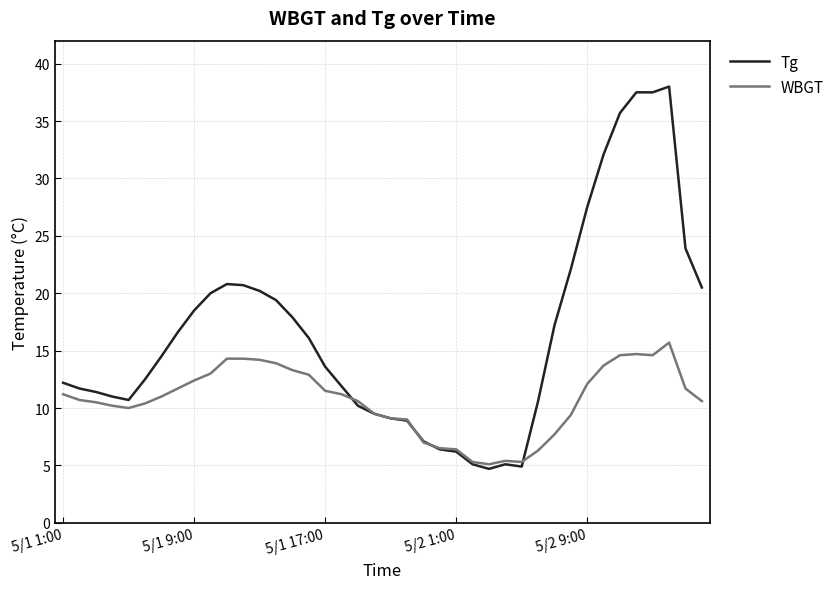

List the series in order of their overall mean, highest first.

Tg, WBGT